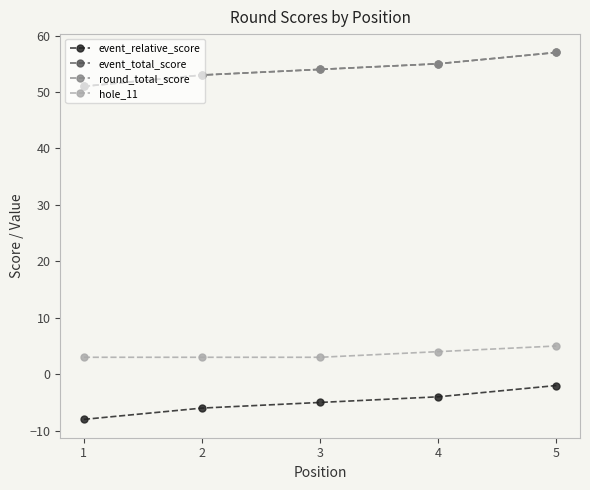

How many lines are shown in the chart?

4